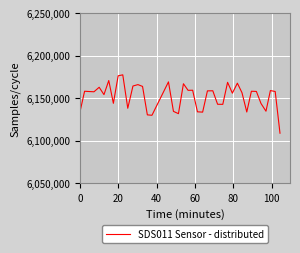

What is the maximum value shown in the chart?

6177359